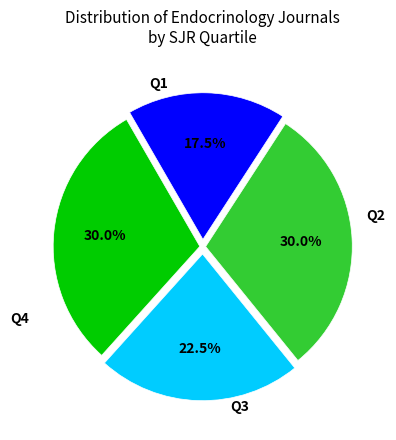

Does Q3 account for over 50% of the chart?

No